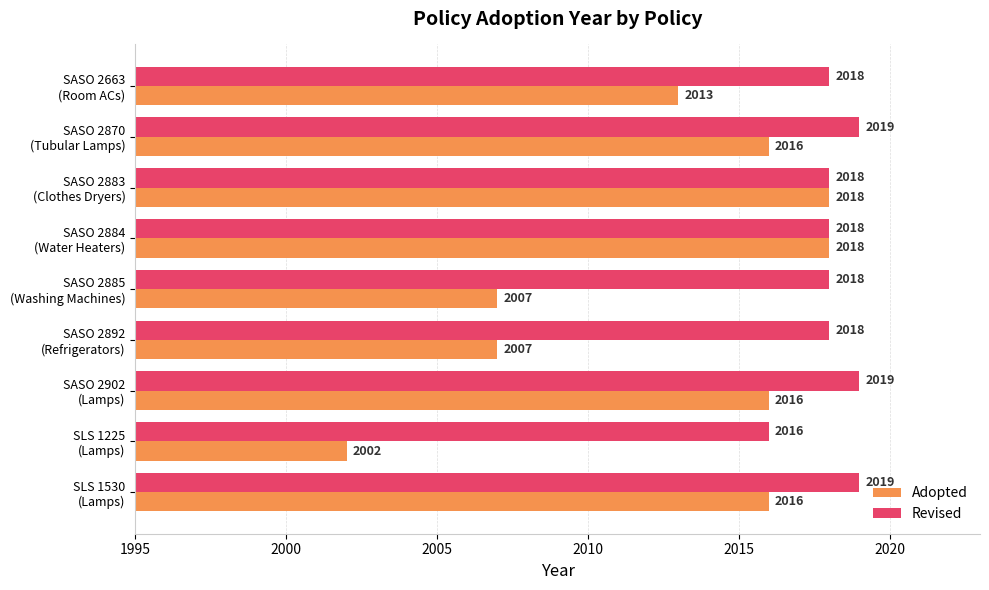

List the series in order of their peak value, lowest first.

Adopted, Revised